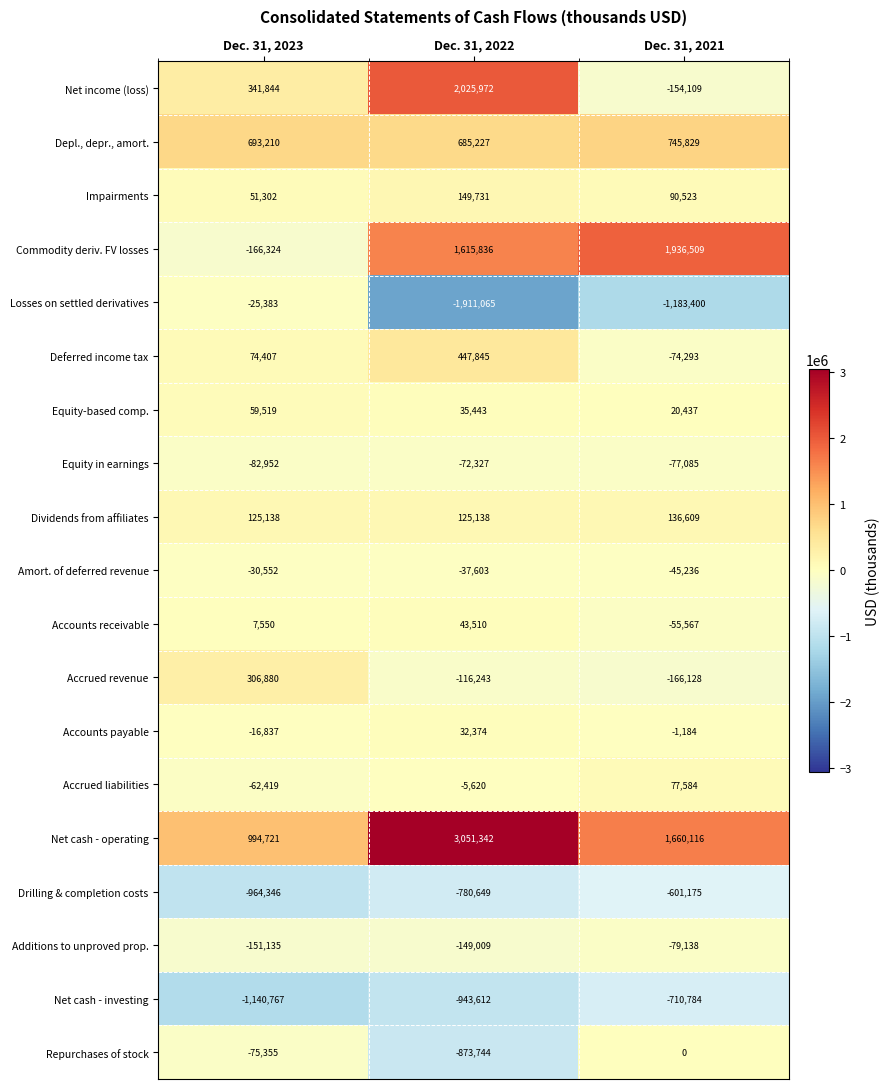

Which series has the largest range (max minus min)?

Net income (loss)